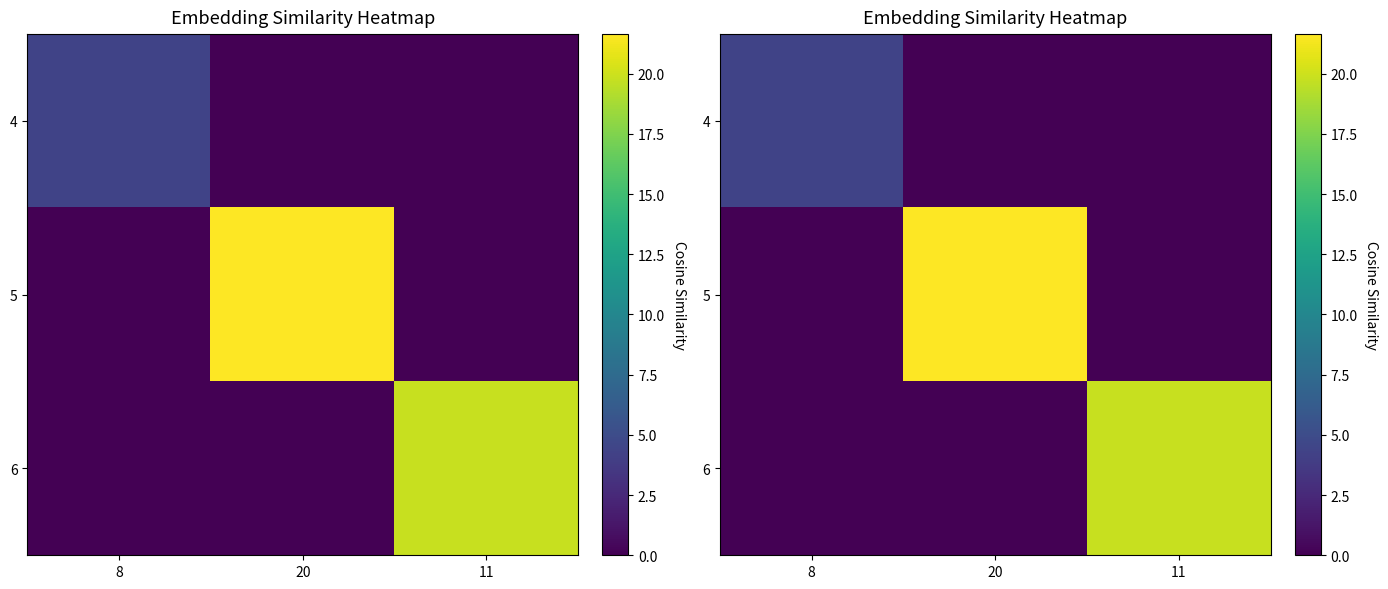

The 5 series shows -11.3 at 8. True or false?

False